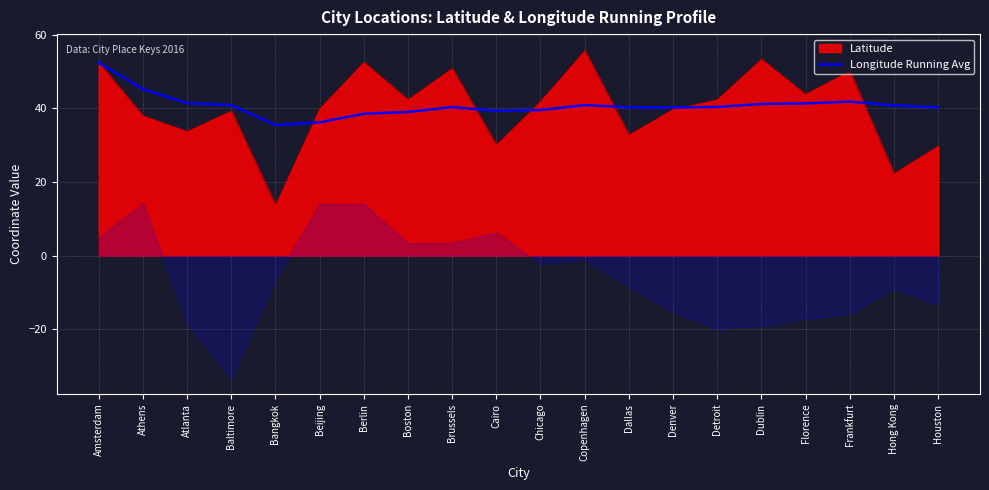

Reading left to right, extract all data points from this chart.

Amsterdam=52.4	Athens=45.2	Atlanta=41.4	Baltimore=40.8	Bangkok=35.4	Beijing=36.2	Berlin=38.5	Boston=39.0	Brussels=40.3	Cairo=39.3	Chicago=39.5	Copenhagen=40.9	Dallas=40.2	Denver=40.2	Detroit=40.3	Dublin=41.2	Florence=41.3	Frankfurt=41.8	Hong Kong=40.8	Houston=40.2